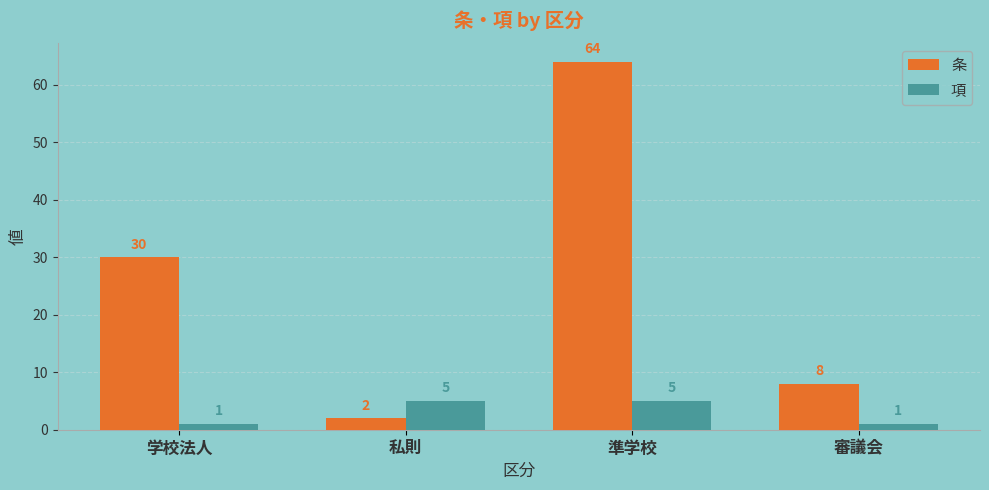

What is the sum of all 項 values?

12